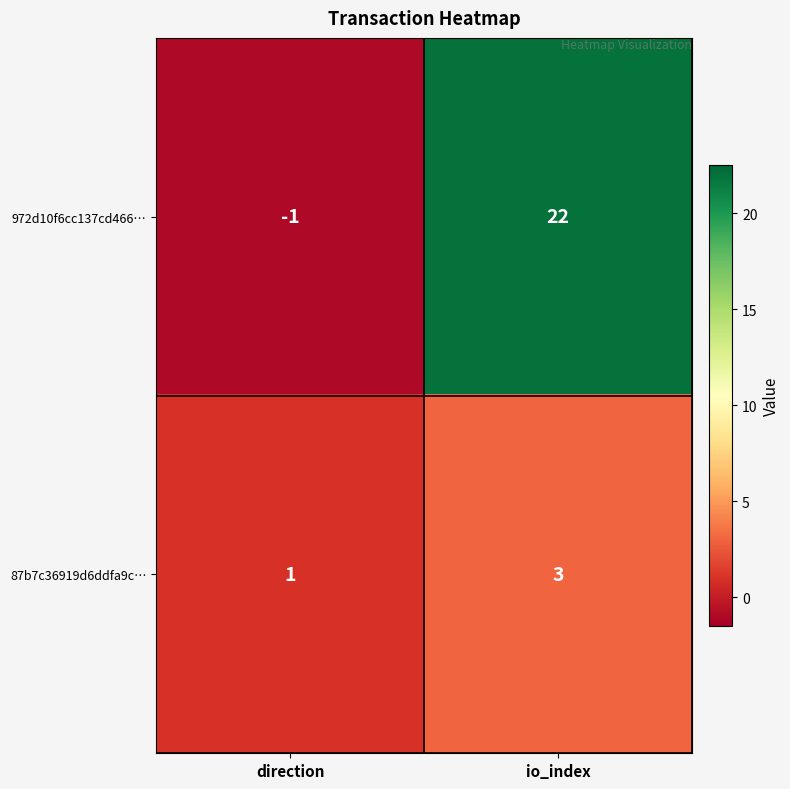

The 87b7c36919d6ddfa9c… series shows 2 at direction. True or false?

False